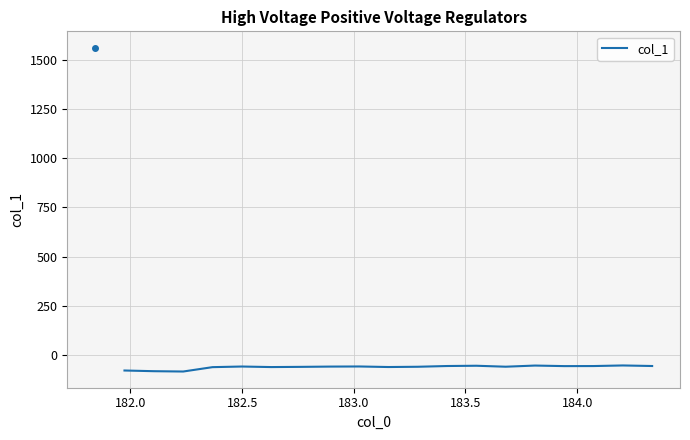

What is the smallest value displayed?

-85.7